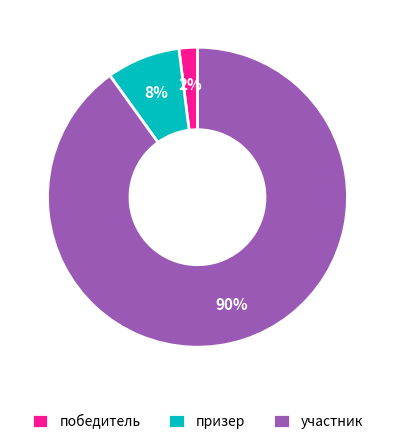

The призер slice represents 8% of the pie. True or false?

True